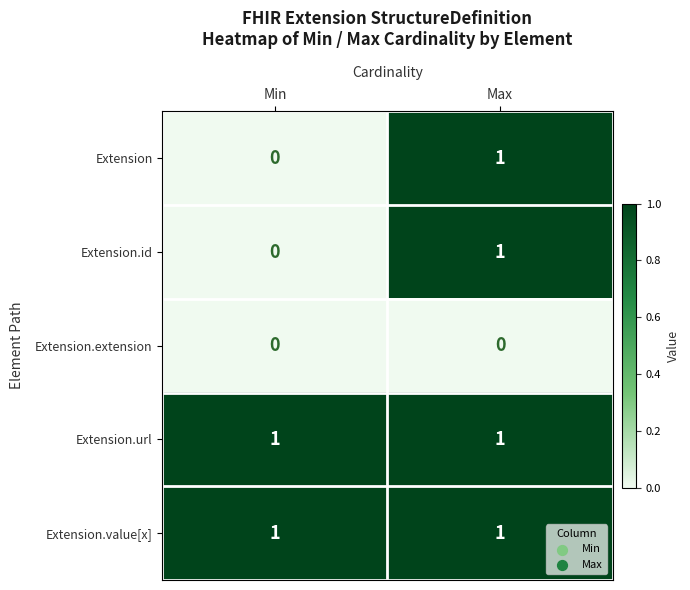

Reading right to left, extract all data points from this chart.

Extension: Max=1	Min=0
Extension.id: Max=1	Min=0
Extension.extension: Max=0	Min=0
Extension.url: Max=1	Min=1
Extension.value[x]: Max=1	Min=1